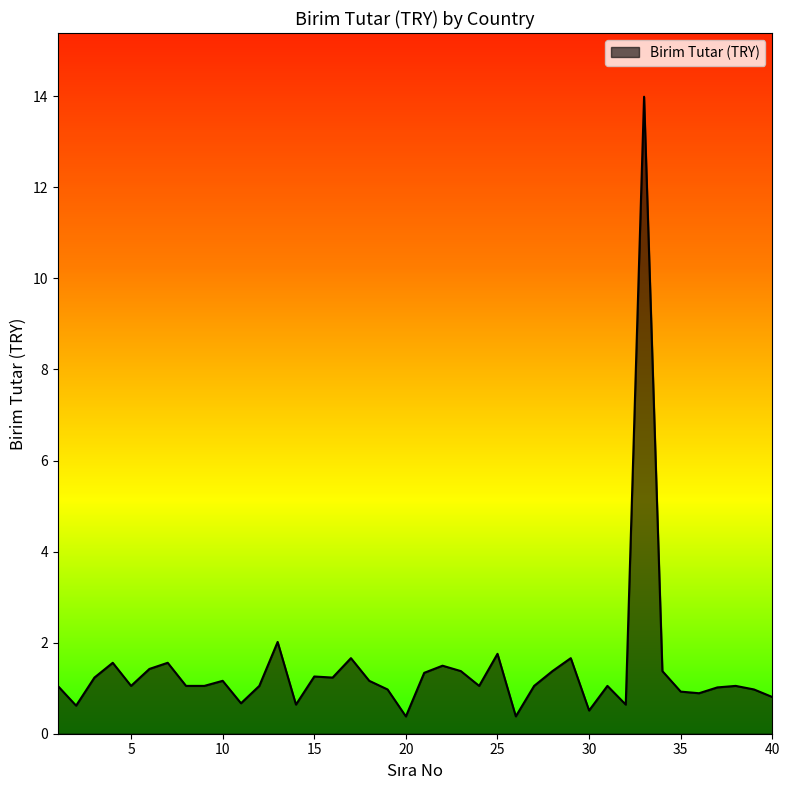

What is the maximum value shown in the chart?

14.0